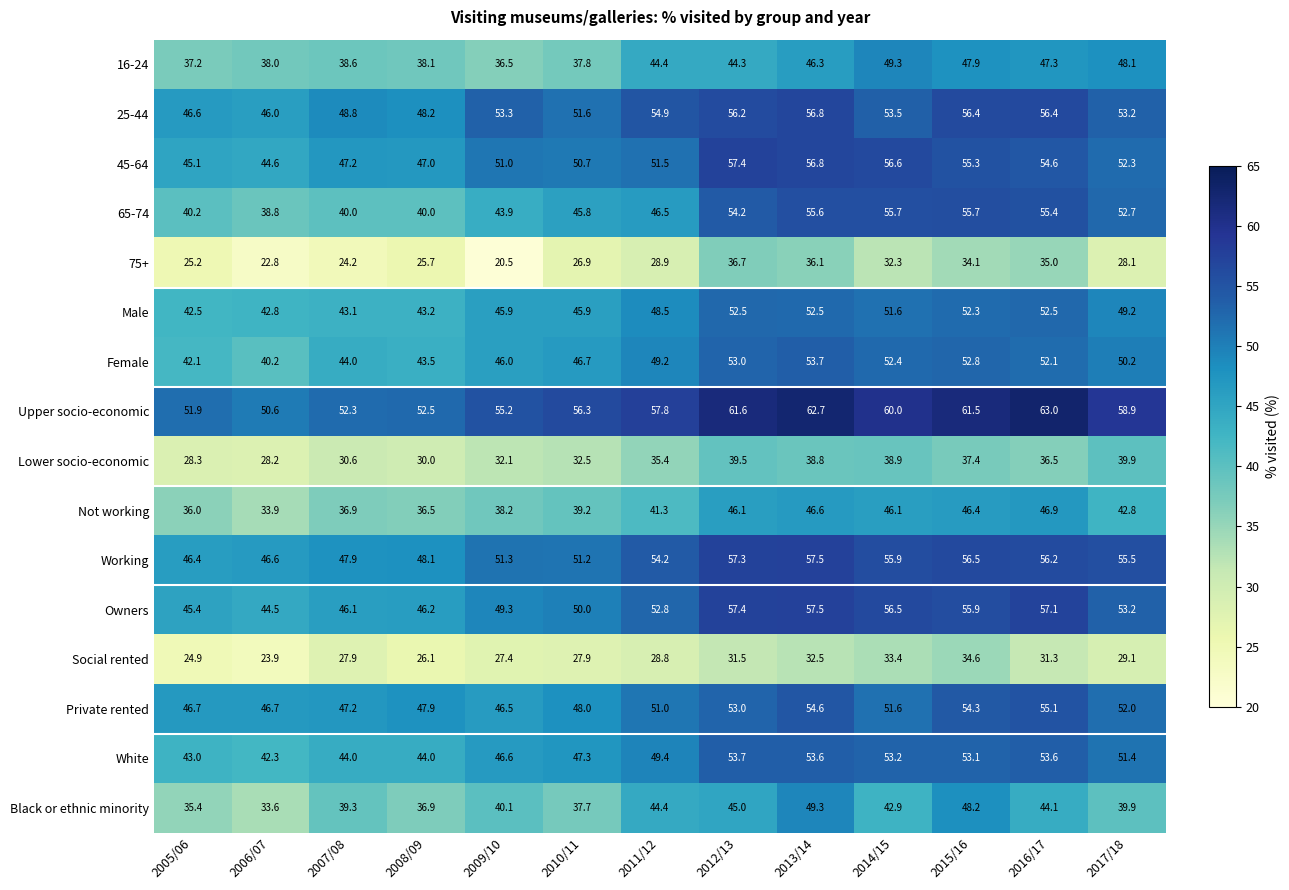

What is the difference between the maximum and minimum values in the 65-74 series?

16.9